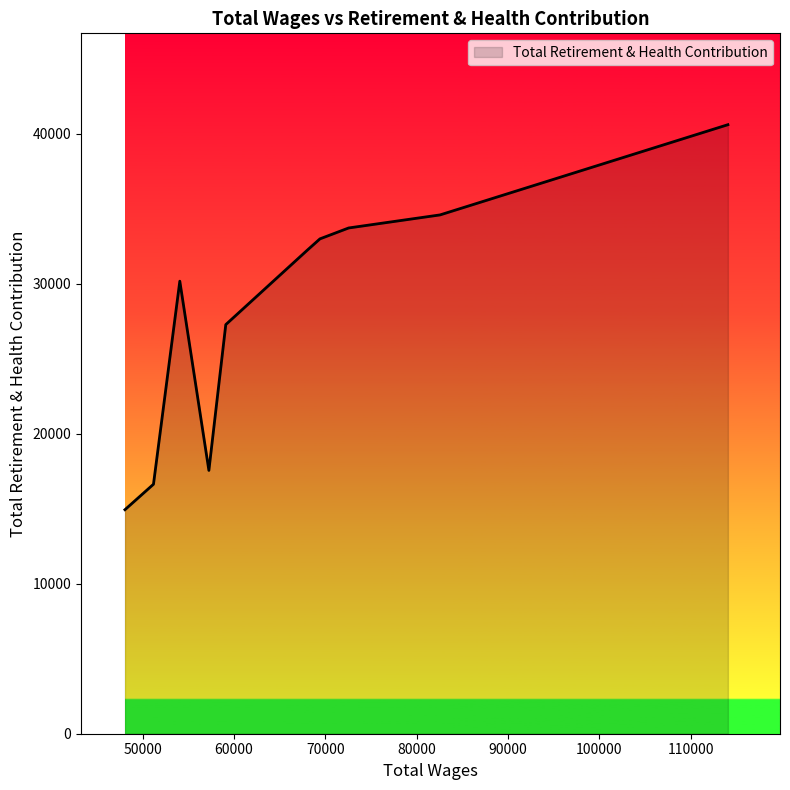

What is the minimum value shown in the chart?

14941